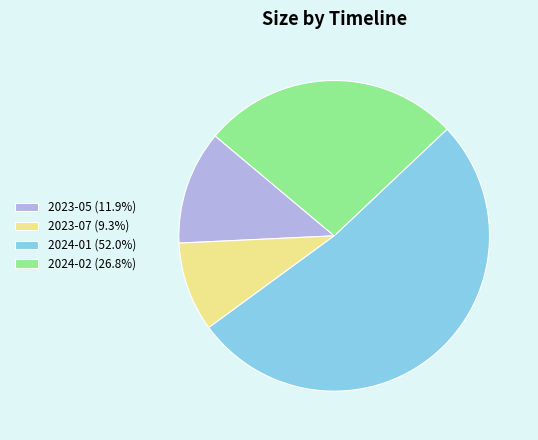

Rank the categories by value from lowest to highest.

2023-07, 2023-05, 2024-02, 2024-01